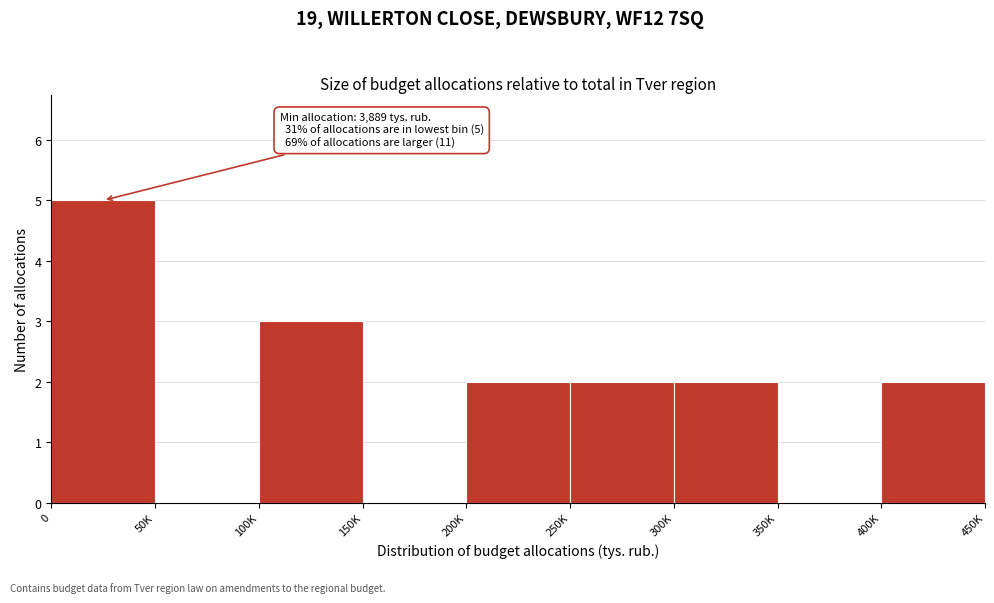

Reading left to right, what are all the values shown in this chart?

0=5	50K=0	100K=3	150K=0	200K=2	250K=2	300K=2	350K=0	400K=2